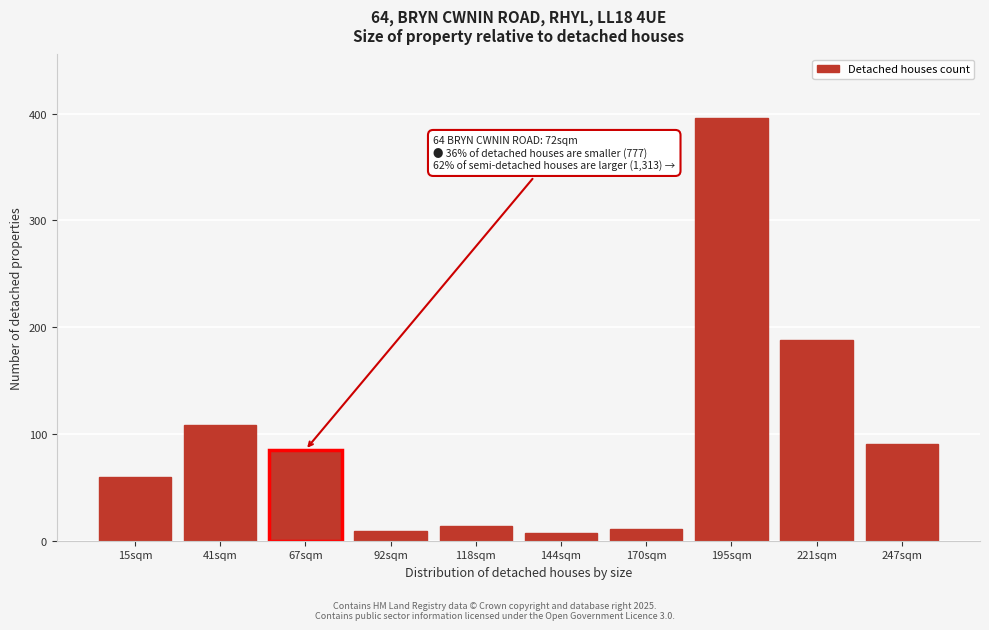

Reading right to left, what are all the values shown in this chart?

247sqm=91	221sqm=188	195sqm=396	170sqm=11	144sqm=7	118sqm=14	92sqm=9	67sqm=85	41sqm=108	15sqm=60